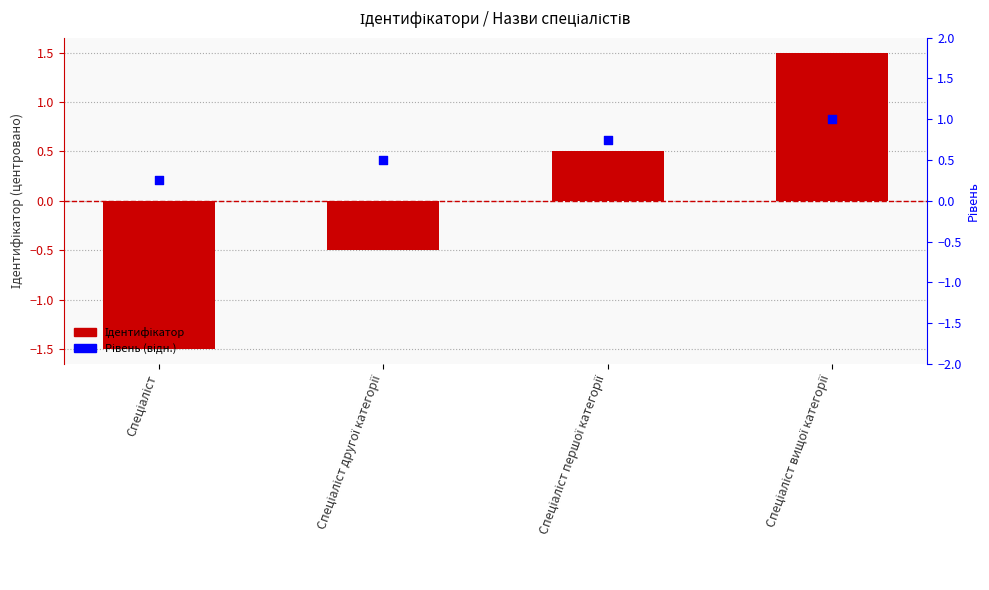

At how many categories does at least one series exceed 1?

1